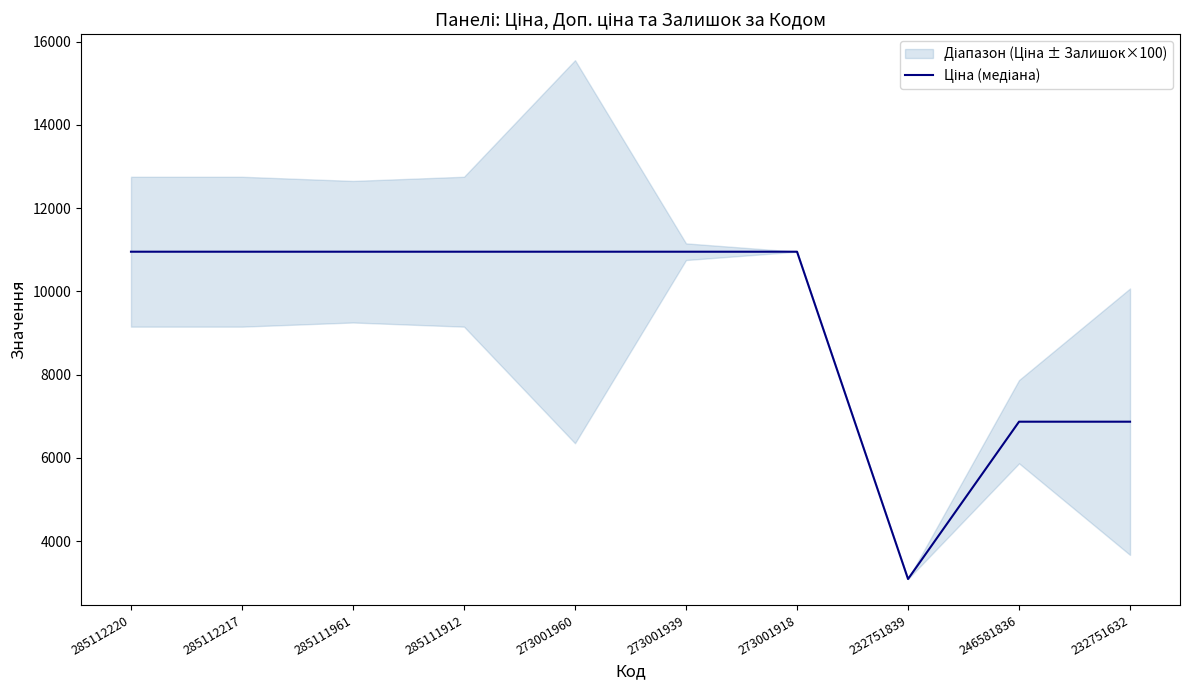

True or false: the data has more than 0 interior local peaks.

False